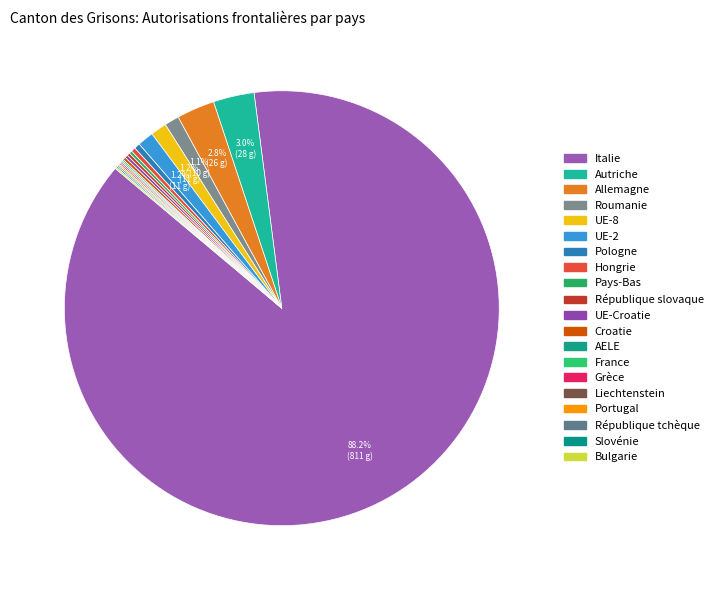

Which category has the smallest portion of the pie?

AELE